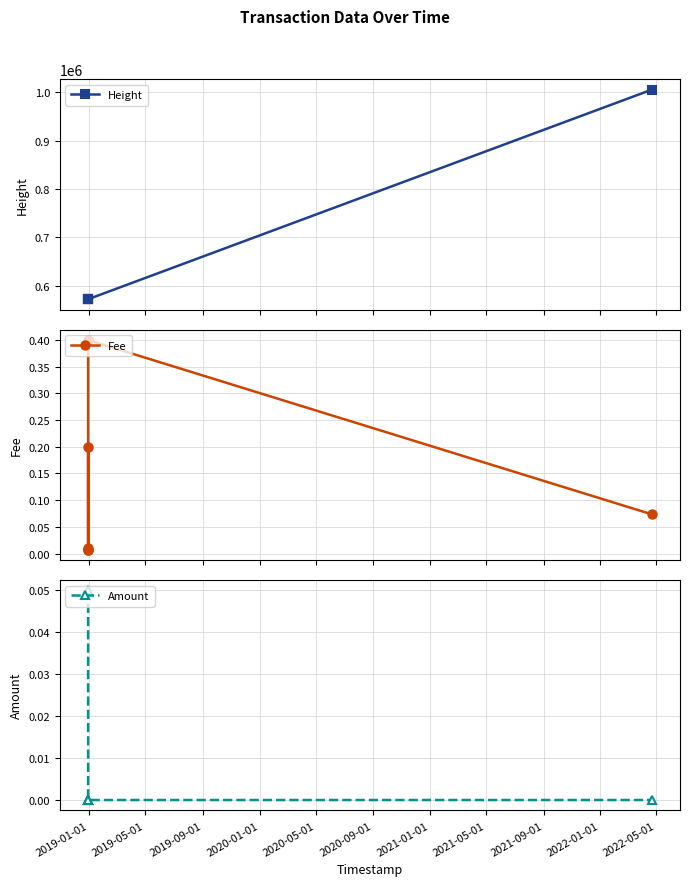

Which series has the largest range (max minus min)?

Height